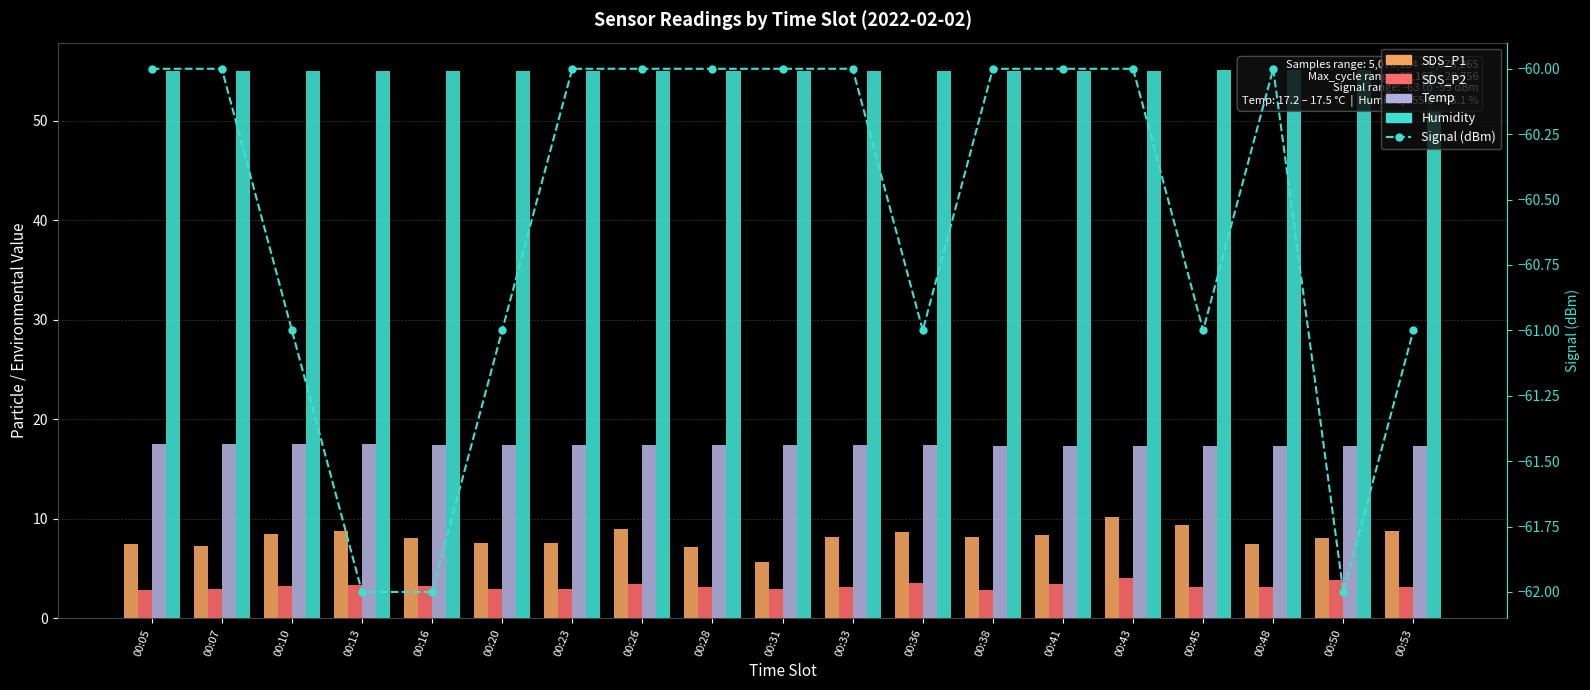

Which category has the lowest value in the Temp series?

00:38